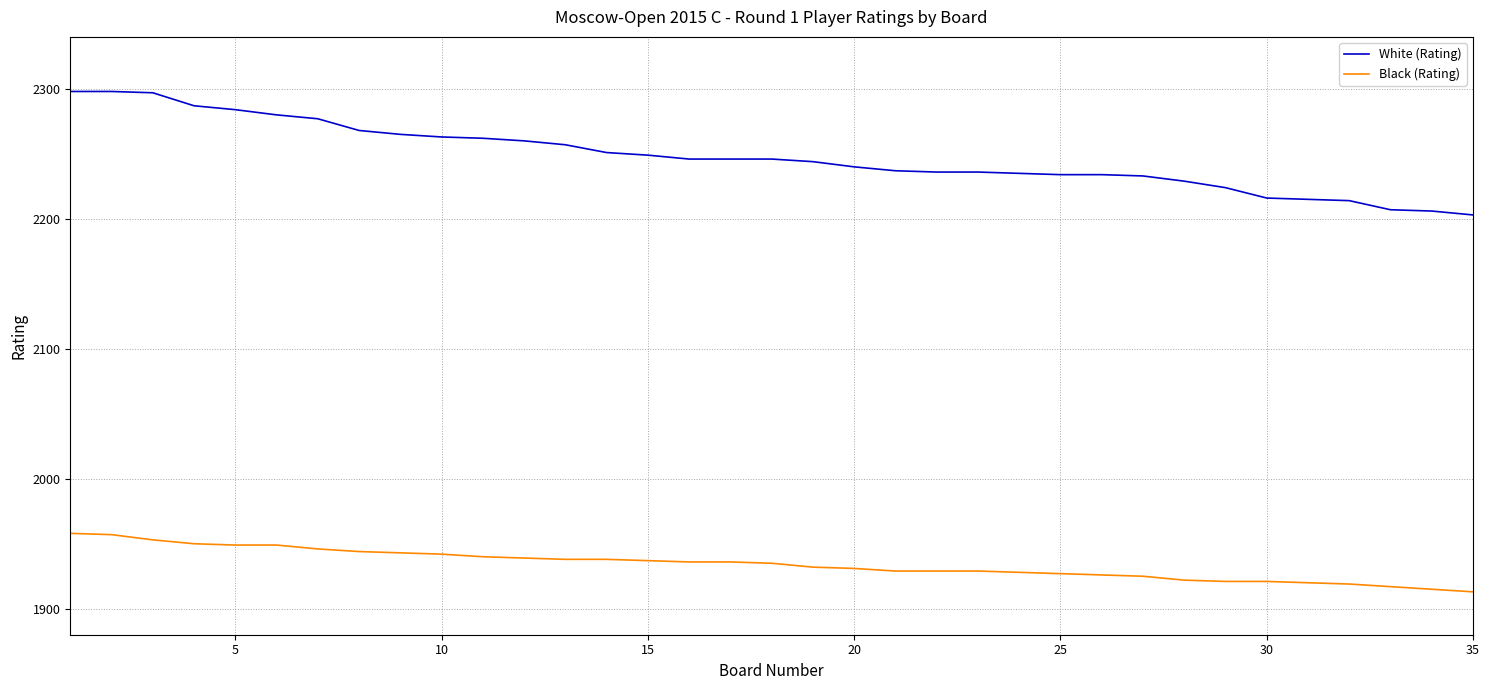

True or false: White (Rating) and Black (Rating) cross at least once.

False